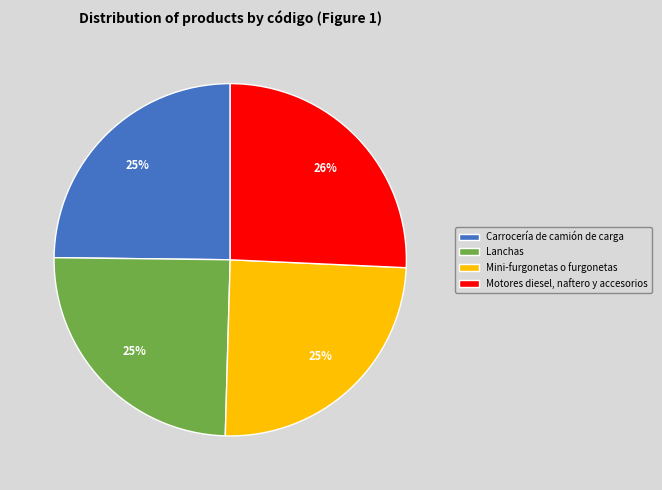

Is it true that Motores diesel, naftero y accesorios is 37% of the pie?

False